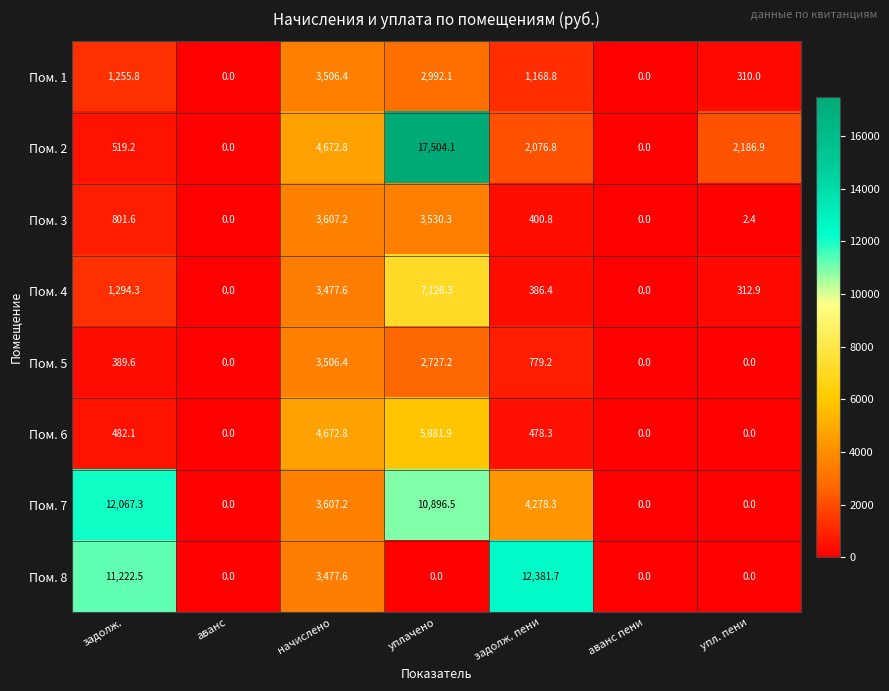

Rank the series at уплачено from lowest to highest value.

Пом. 8, Пом. 5, Пом. 1, Пом. 3, Пом. 6, Пом. 4, Пом. 7, Пом. 2